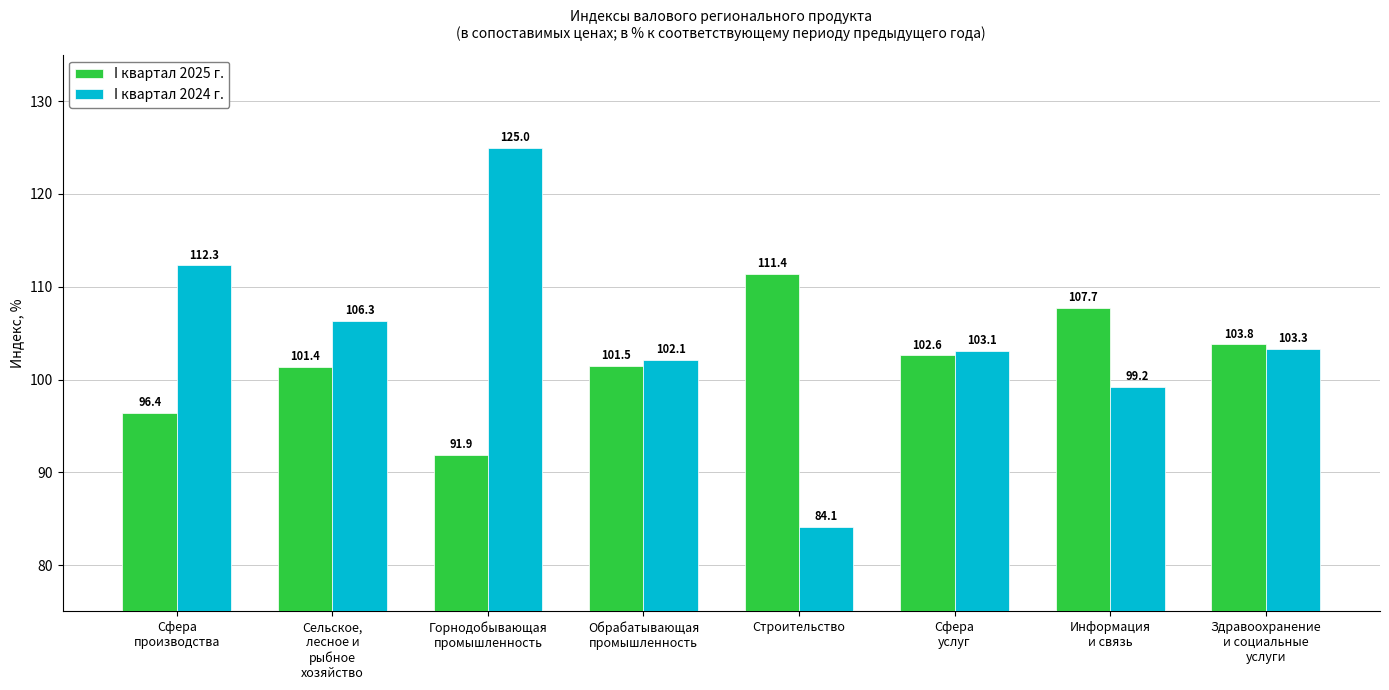

What is the label of the 4th bar from the right?

Строительство